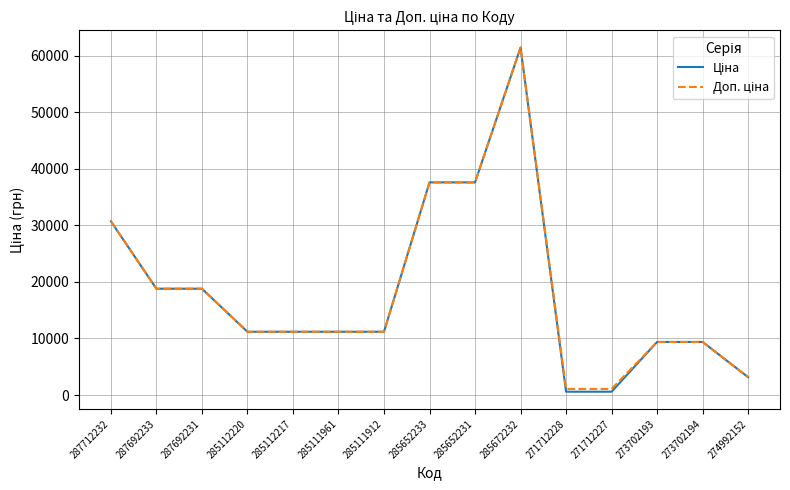

Does the chart have visible grid lines?

Yes